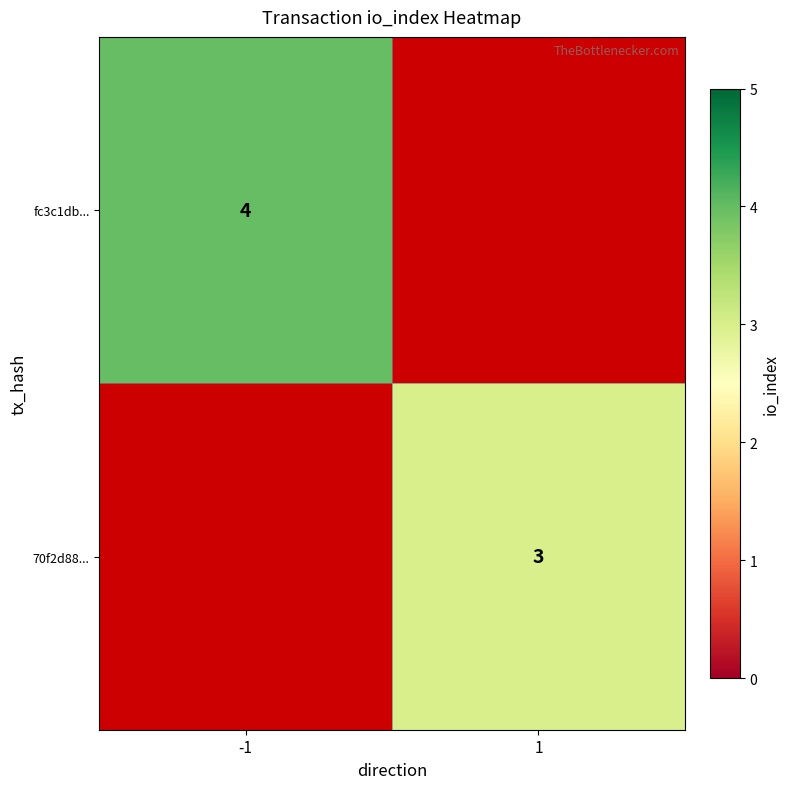

True or false: 70f2d88... has a value of 1 at 1.

False